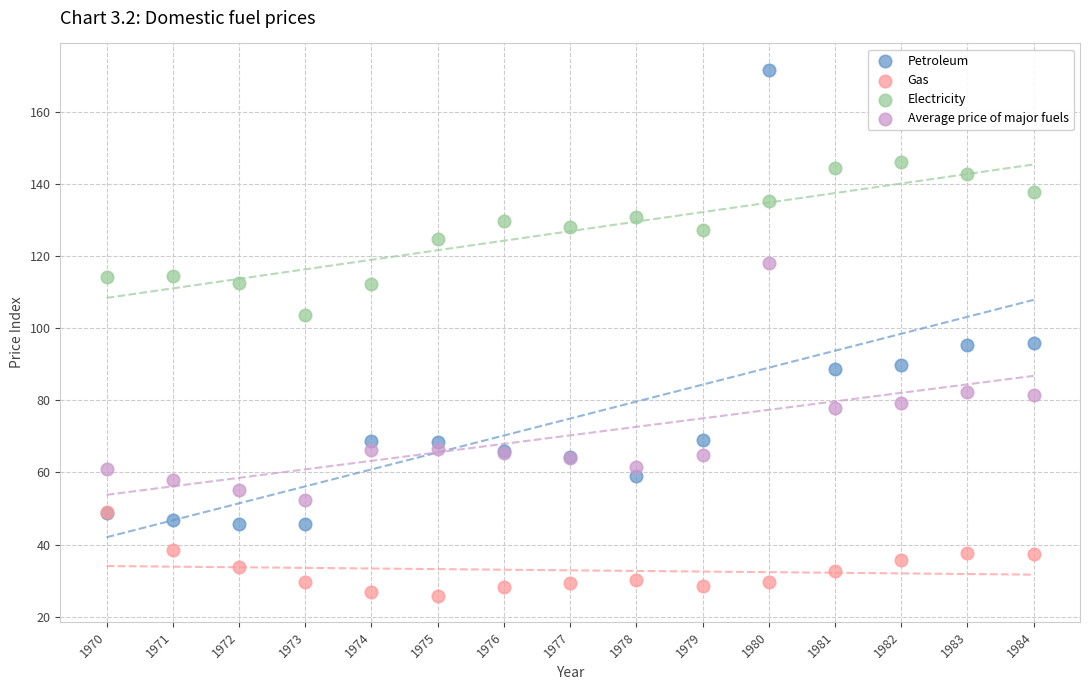

Which series contains the lowest Y value?

Gas